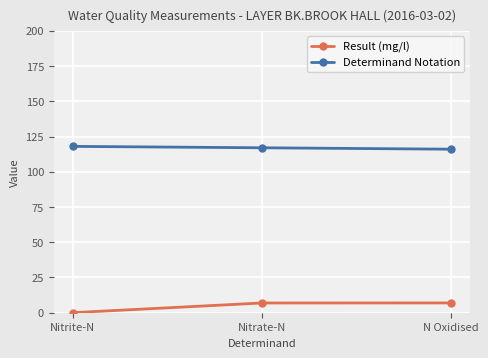

The value of Determinand Notation at Nitrite-N is 118.0. True or false?

True